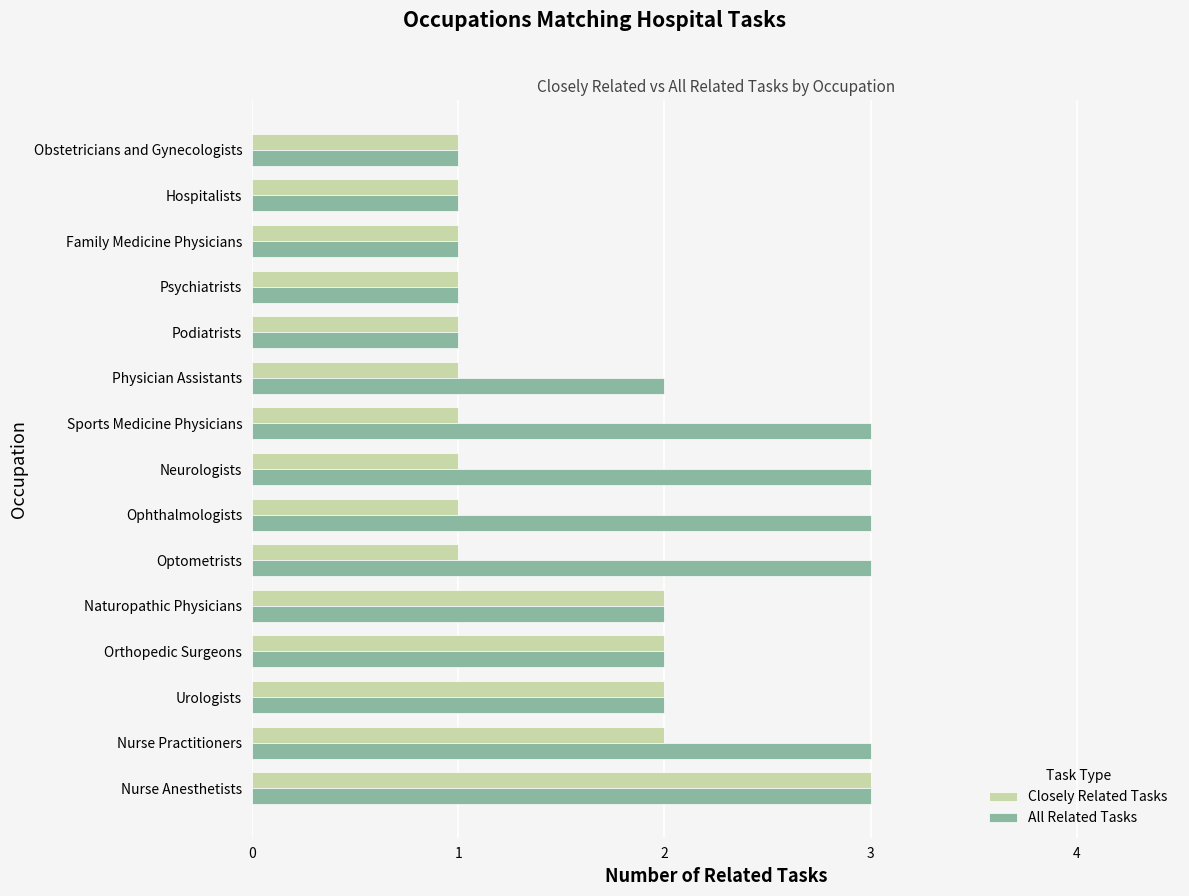

What is the average value of the All Related Tasks series?

2